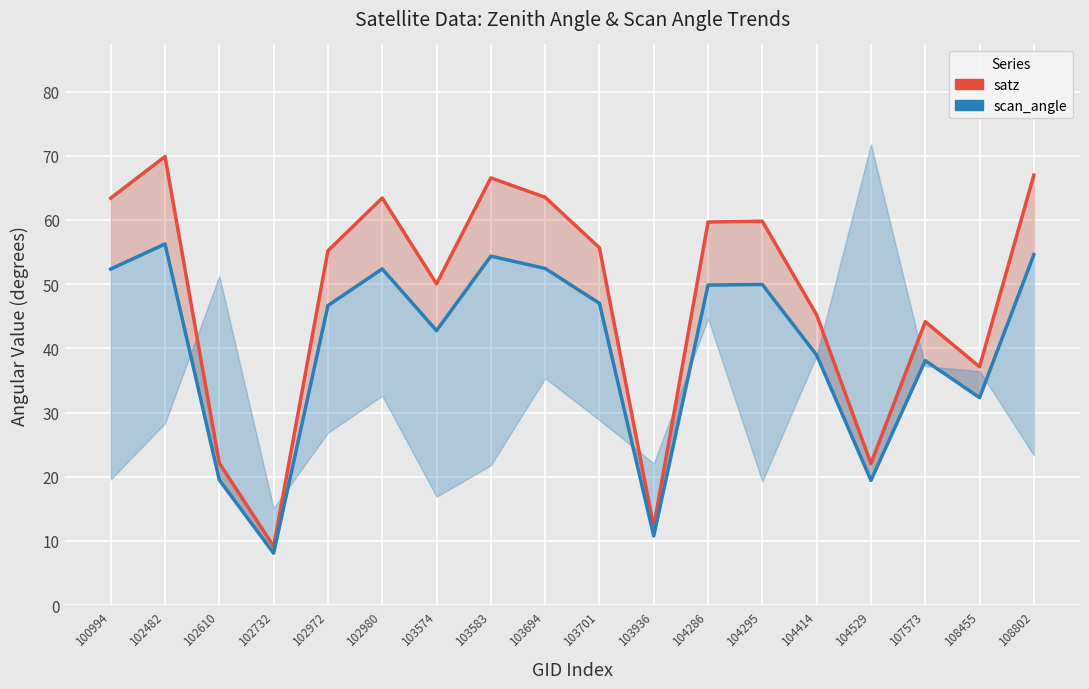

Which category has the lowest value in the scan_angle series?

102732